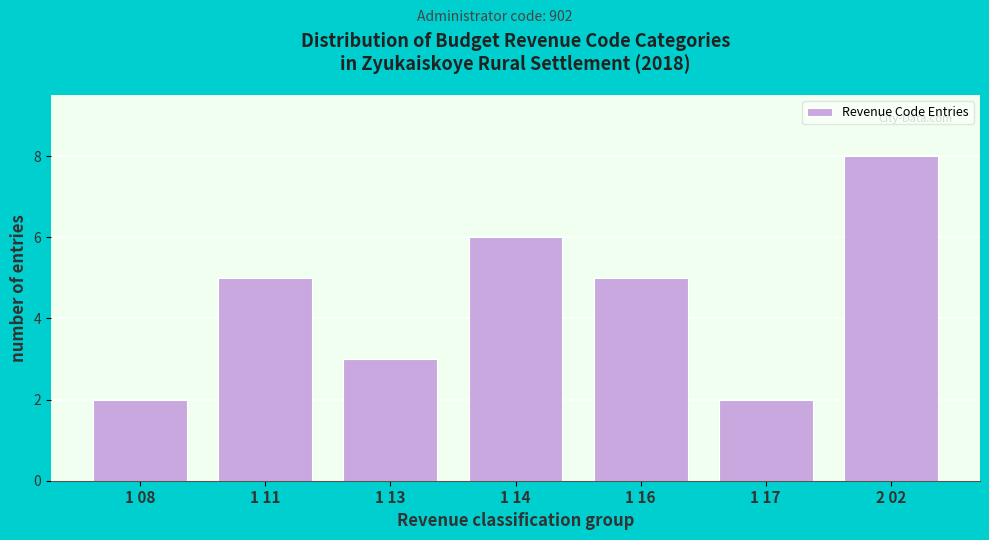

Reading left to right, what are all the values shown in this chart?

1 08=2	1 11=5	1 13=3	1 14=6	1 16=5	1 17=2	2 02=8